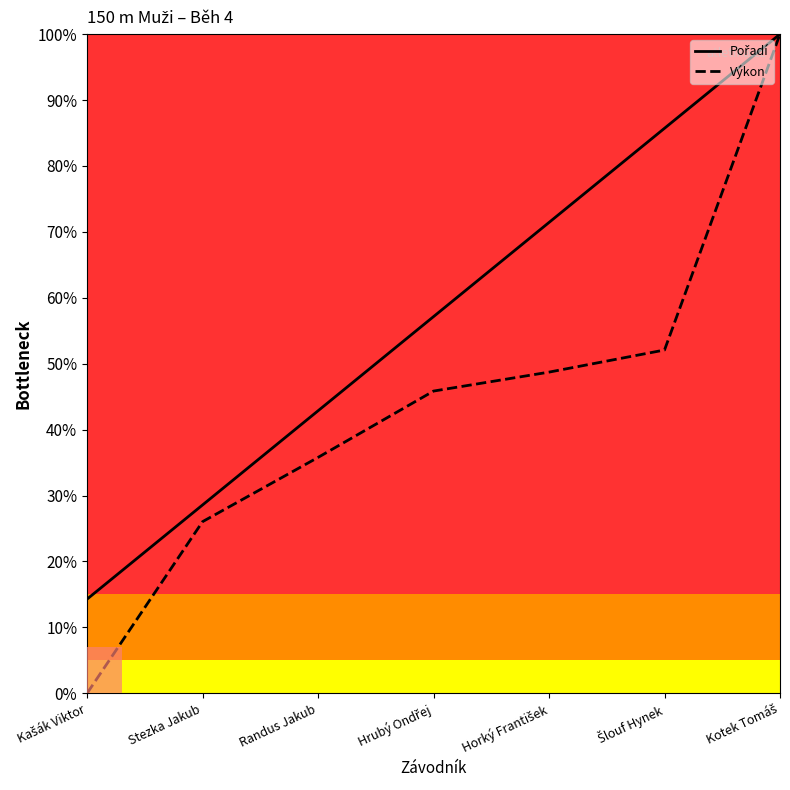

Rank the categories by Výkon value from lowest to highest.

Kašák Viktor, Stezka Jakub, Randus Jakub, Hrubý Ondřej, Horký František, Šlouf Hynek, Kotek Tomáš